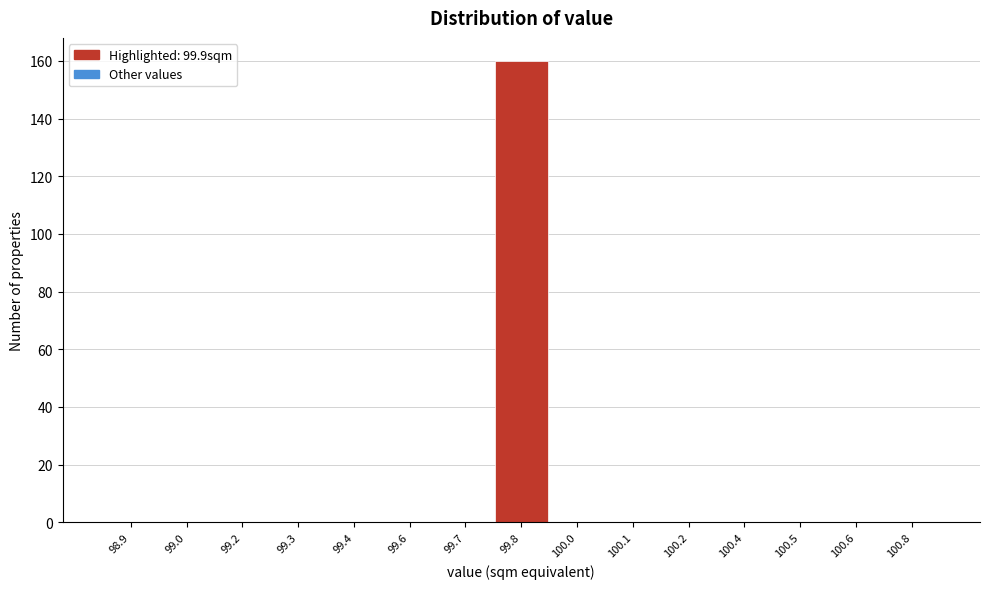

Reading left to right, extract all data points from this chart.

98.9=0	99.0=0	99.2=0	99.3=0	99.4=0	99.6=0	99.7=0	99.8=160	100.0=0	100.1=0	100.2=0	100.4=0	100.5=0	100.6=0	100.8=0